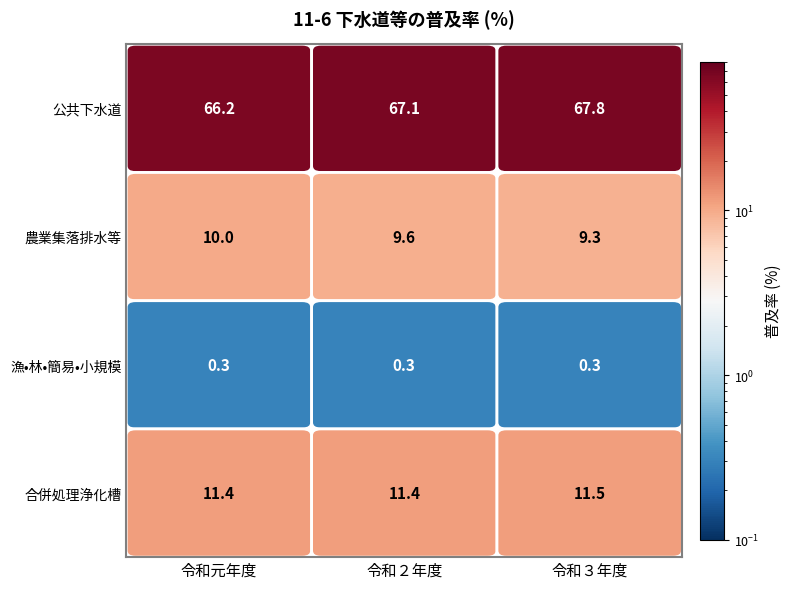

What is the difference between the maximum and minimum values in the 公共下水道 series?

1.6